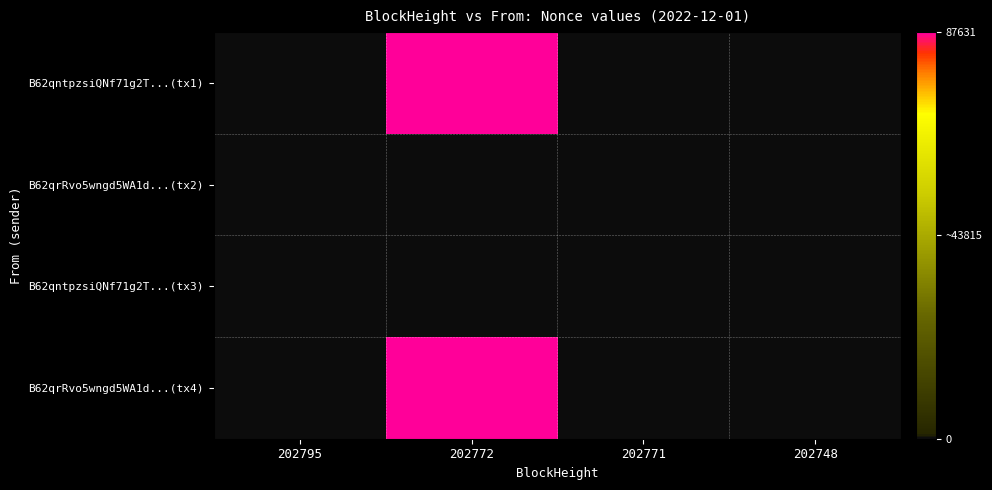

Which series changed the most between 202795 and 202748?

B62qrRvo5wngd5WA1d...(tx2)